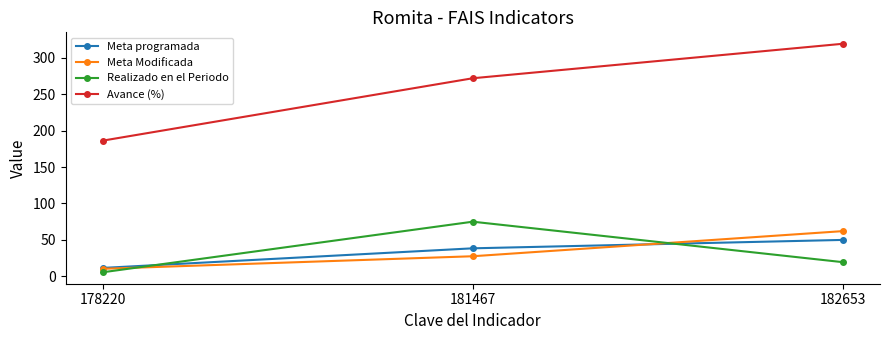

At which label does Realizado en el Periodo first exceed 19?

181467